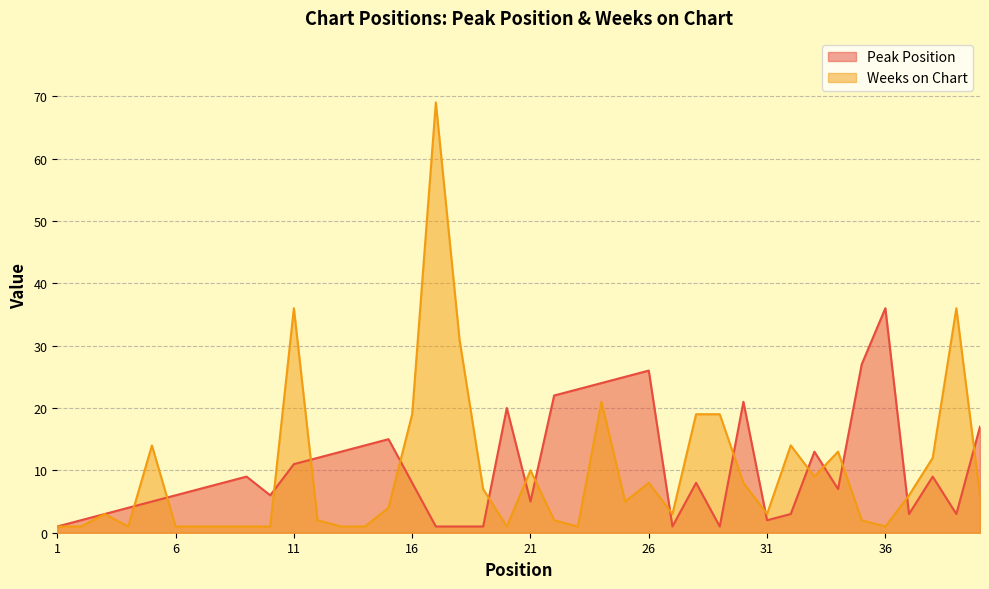

Rank the series by their average value, from lowest to highest.

Weeks on Chart, Peak Position